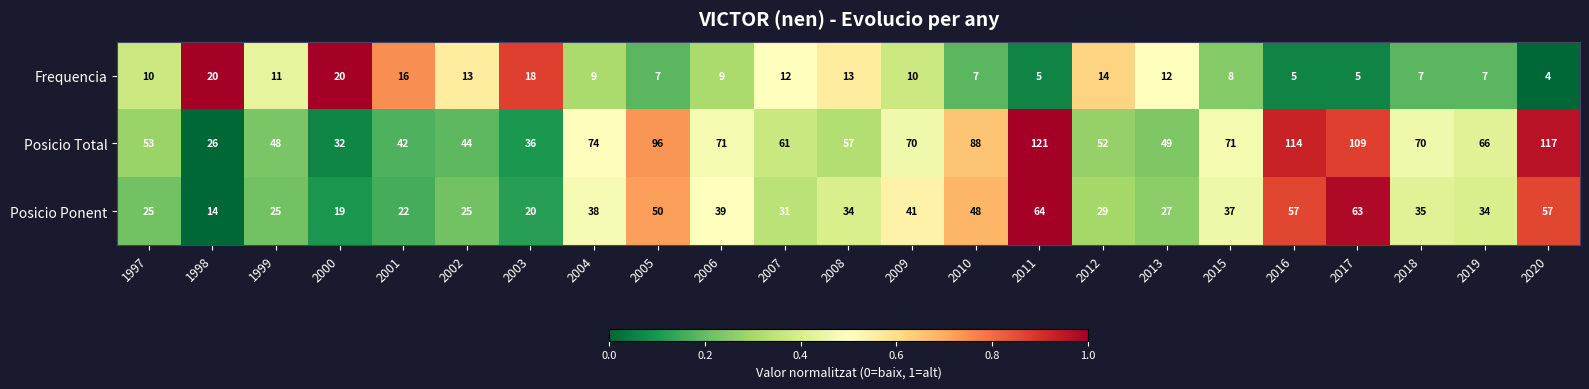

The value of Frequencia at 2007 is 12. True or false?

True